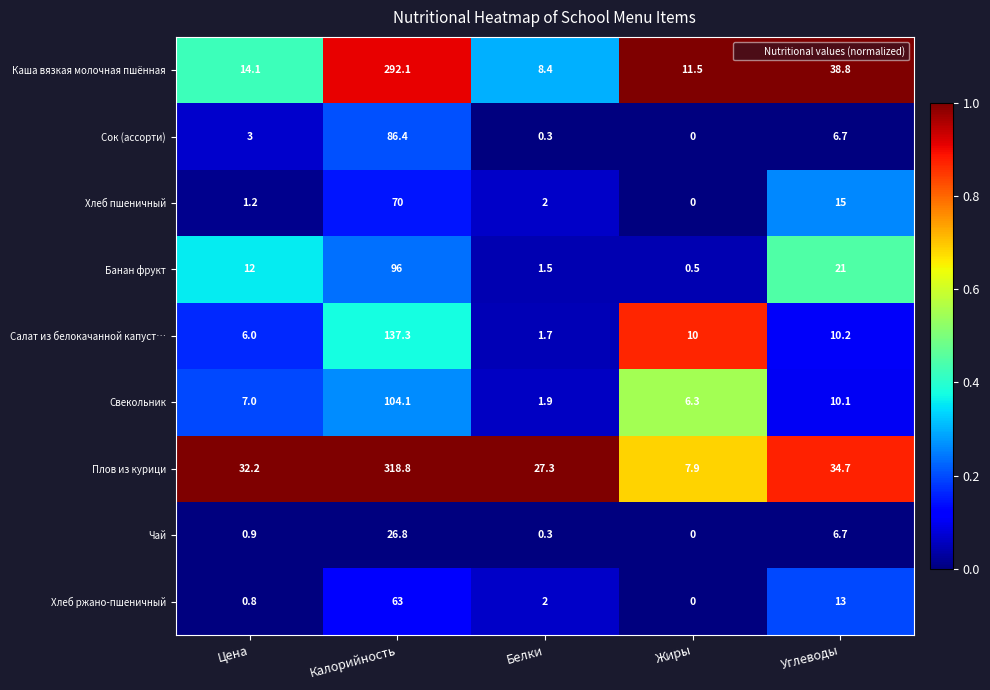

What is the average value of the Чай series?

6.9